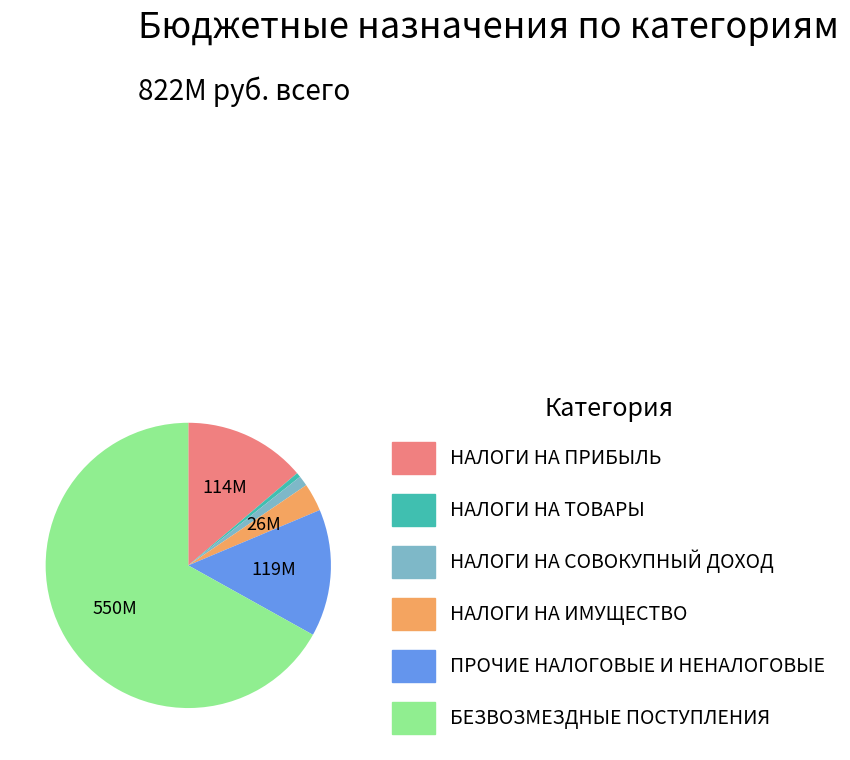

Is there a majority slice in this chart?

Yes